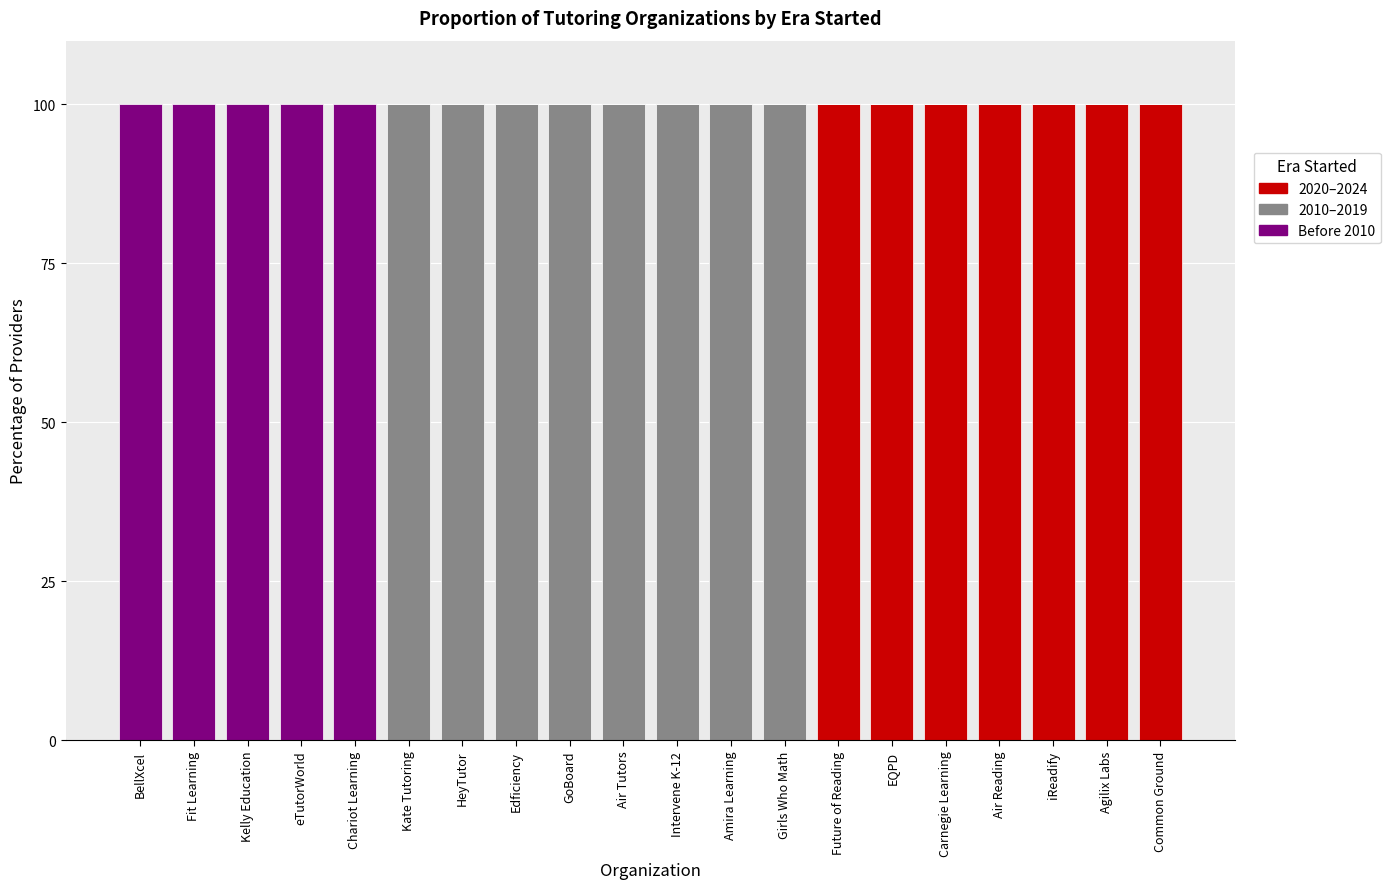

What is the total value across all series at Girls Who Math?

100